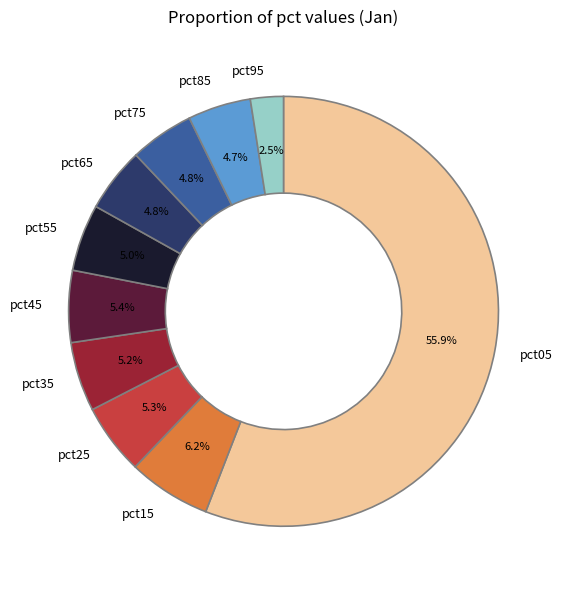

To the nearest percent, what is the difference between the pct65 and pct45 slice percentages?

1%